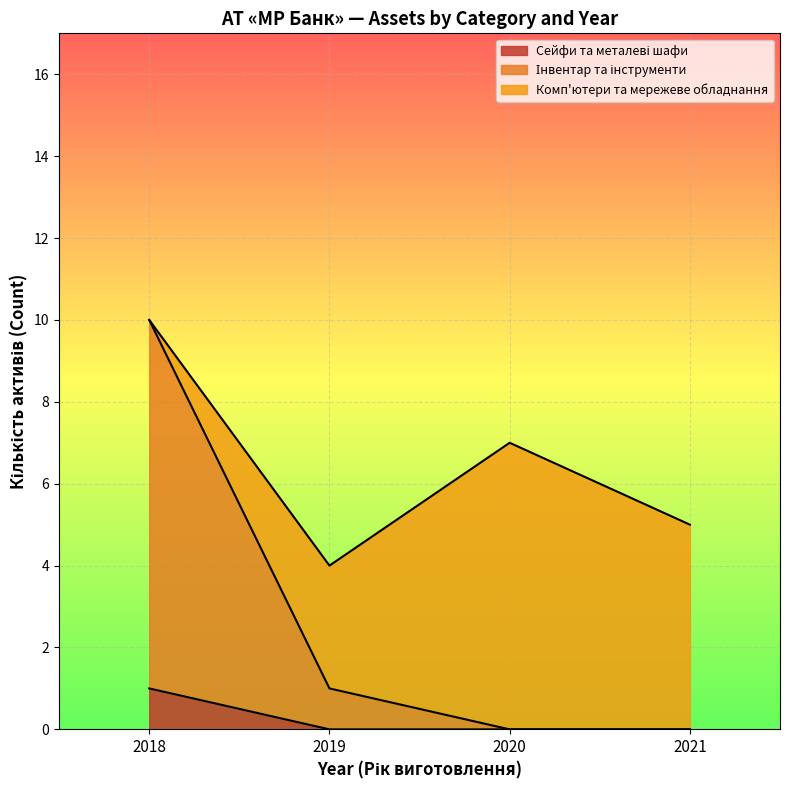

Which series has the largest range (max minus min)?

Інвентар та інструменти